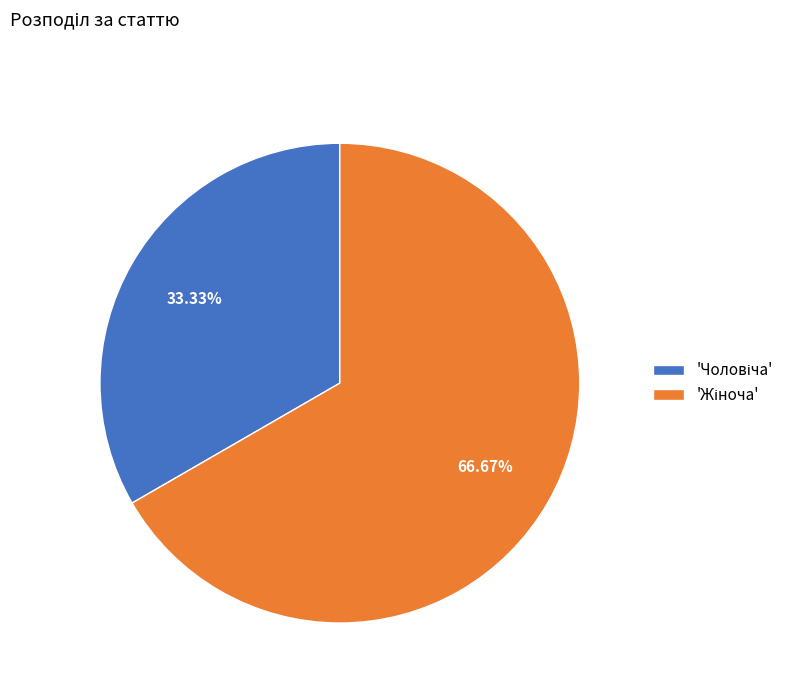

Does any single category account for the majority?

Yes